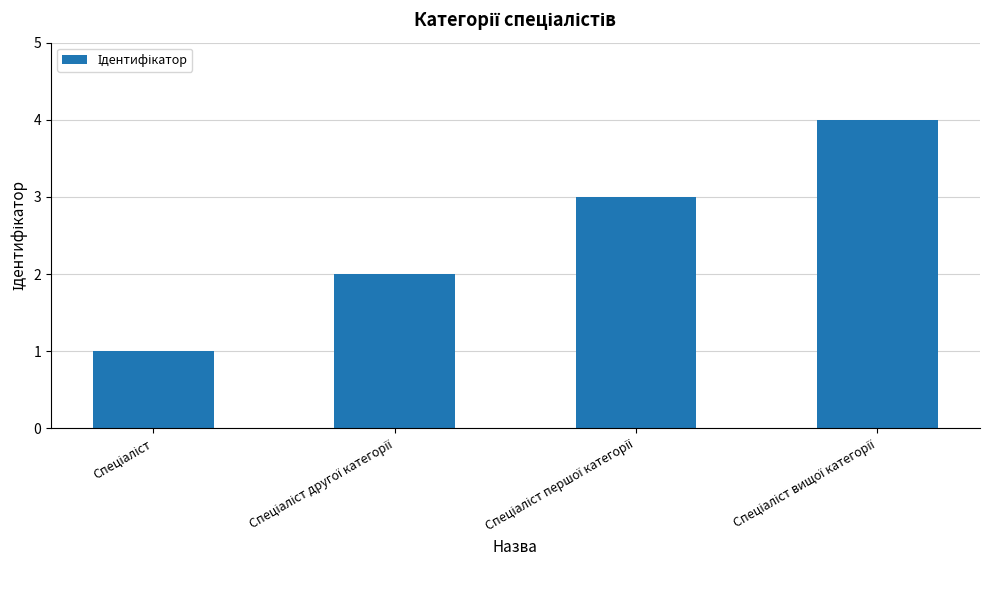

What is the sum of all values?

10